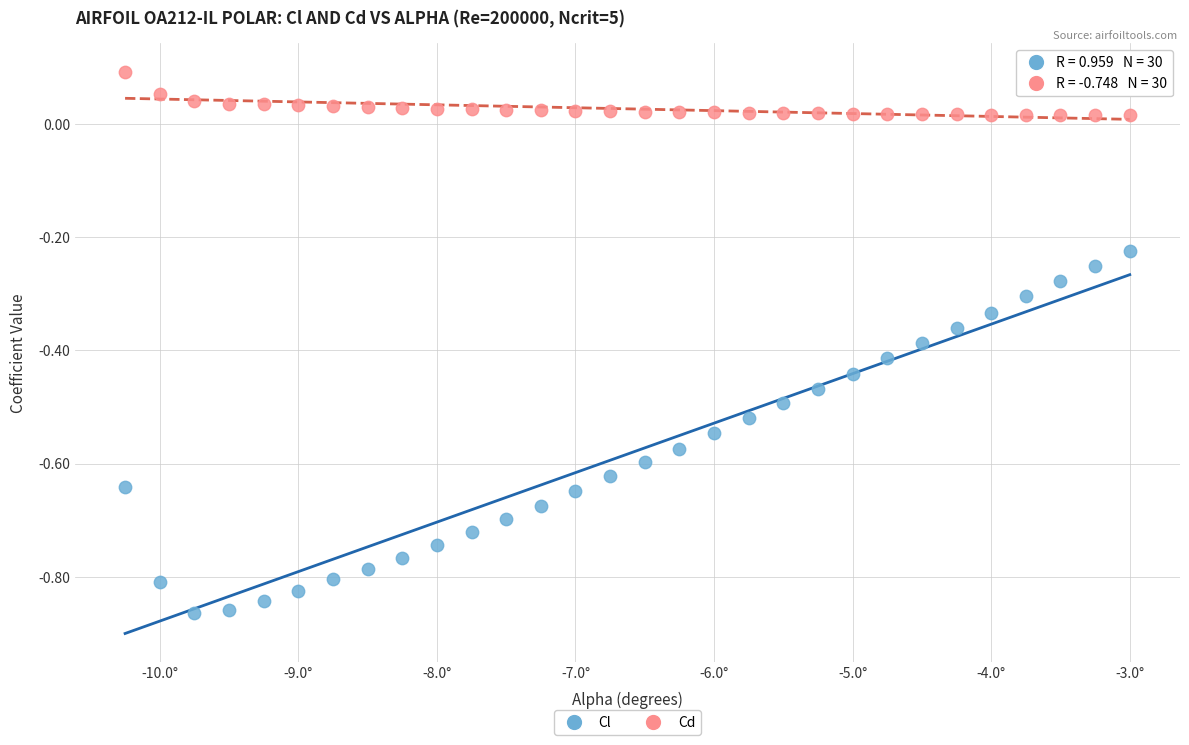

Which series contains the highest Y value?

Cd